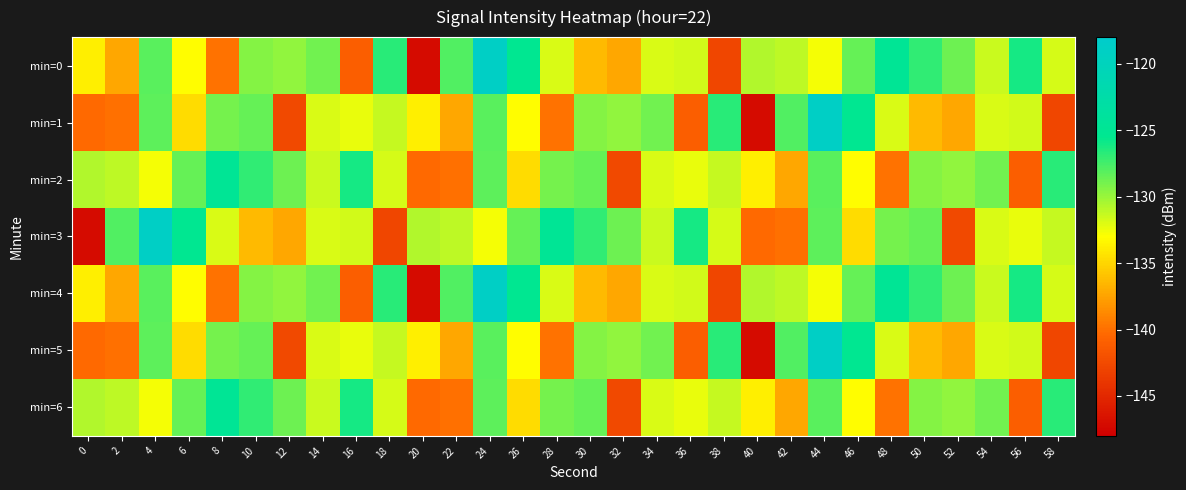

Reading left to right, transcribe all the data shown in this chart.

min=0: 0=-133.7	2=-137.3	4=-128.2	6=-133.1	8=-139.8	10=-129.4	12=-129.7	14=-128.9	16=-141.0	18=-126.7	20=-147.2	22=-127.9	24=-118.9	26=-125.4	28=-131.9	30=-136.3	32=-137.3	34=-131.9	36=-131.7	38=-142.8	40=-130.7	42=-131.1	44=-132.7	46=-128.5	48=-124.8	50=-127.0	52=-128.7	54=-131.4	56=-126.1	58=-131.8
min=1: 0=-140.3	2=-140.0	4=-128.3	6=-134.7	8=-128.9	10=-128.5	12=-142.6	14=-131.9	16=-132.3	18=-131.3	20=-133.7	22=-137.3	24=-128.2	26=-133.1	28=-139.8	30=-129.4	32=-129.7	34=-128.9	36=-141.0	38=-126.7	40=-147.2	42=-127.9	44=-118.9	46=-125.4	48=-131.9	50=-136.3	52=-137.3	54=-131.9	56=-131.7	58=-142.8
min=2: 0=-130.7	2=-131.1	4=-132.7	6=-128.5	8=-124.8	10=-127.0	12=-128.7	14=-131.4	16=-126.1	18=-131.8	20=-140.3	22=-140.0	24=-128.3	26=-134.7	28=-128.9	30=-128.5	32=-142.6	34=-131.9	36=-132.3	38=-131.3	40=-133.7	42=-137.3	44=-128.2	46=-133.1	48=-139.8	50=-129.4	52=-129.7	54=-128.9	56=-141.0	58=-126.7
min=3: 0=-147.2	2=-127.9	4=-118.9	6=-125.4	8=-131.9	10=-136.3	12=-137.3	14=-131.9	16=-131.7	18=-142.8	20=-130.7	22=-131.1	24=-132.7	26=-128.5	28=-124.8	30=-127.0	32=-128.7	34=-131.4	36=-126.1	38=-131.8	40=-140.3	42=-140.0	44=-128.3	46=-134.7	48=-128.9	50=-128.5	52=-142.6	54=-131.9	56=-132.3	58=-131.3
min=4: 0=-133.7	2=-137.3	4=-128.2	6=-133.1	8=-139.8	10=-129.4	12=-129.7	14=-128.9	16=-141.0	18=-126.7	20=-147.2	22=-127.9	24=-118.9	26=-125.4	28=-131.9	30=-136.3	32=-137.3	34=-131.9	36=-131.7	38=-142.8	40=-130.7	42=-131.1	44=-132.7	46=-128.5	48=-124.8	50=-127.0	52=-128.7	54=-131.4	56=-126.1	58=-131.8
min=5: 0=-140.3	2=-140.0	4=-128.3	6=-134.7	8=-128.9	10=-128.5	12=-142.6	14=-131.9	16=-132.3	18=-131.3	20=-133.7	22=-137.3	24=-128.2	26=-133.1	28=-139.8	30=-129.4	32=-129.7	34=-128.9	36=-141.0	38=-126.7	40=-147.2	42=-127.9	44=-118.9	46=-125.4	48=-131.9	50=-136.3	52=-137.3	54=-131.9	56=-131.7	58=-142.8
min=6: 0=-130.7	2=-131.1	4=-132.7	6=-128.5	8=-124.8	10=-127.0	12=-128.7	14=-131.4	16=-126.1	18=-131.8	20=-140.3	22=-140.0	24=-128.3	26=-134.7	28=-128.9	30=-128.5	32=-142.6	34=-131.9	36=-132.3	38=-131.3	40=-133.7	42=-137.3	44=-128.2	46=-133.1	48=-139.8	50=-129.4	52=-129.7	54=-128.9	56=-141.0	58=-126.7